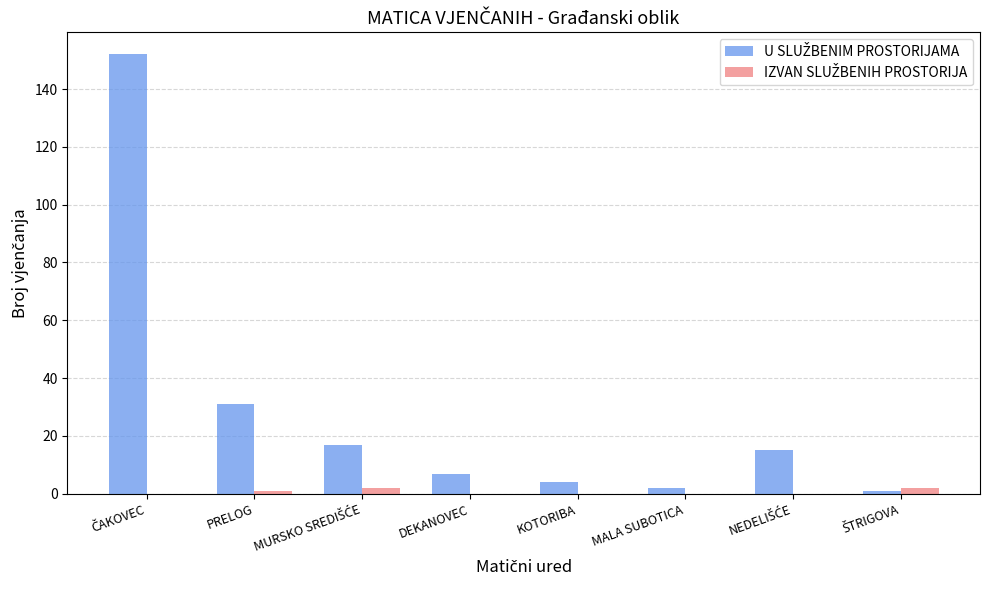

How many categories are shown in the chart?

8